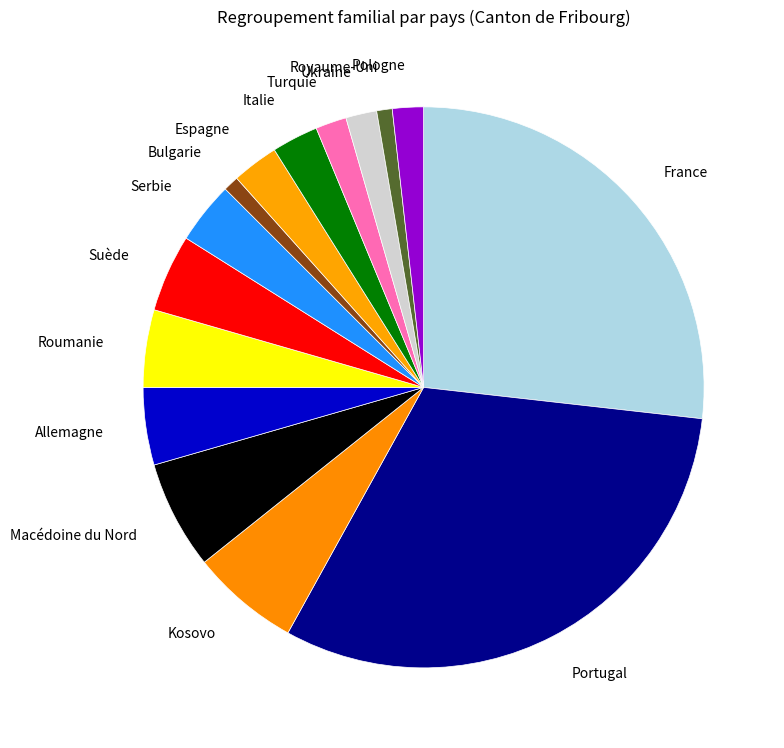

The Kosovo slice represents 1% of the pie. True or false?

False